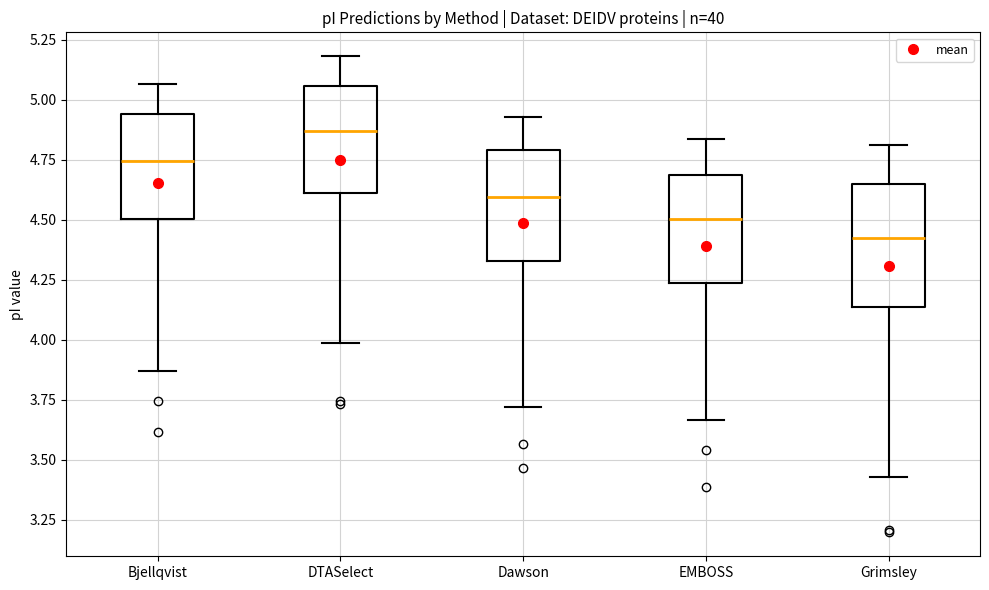

Where is the upper edge of the box for EMBOSS on the y-axis? The values are not printed on the chart, so give them approximately, as read against the axis.

4.70